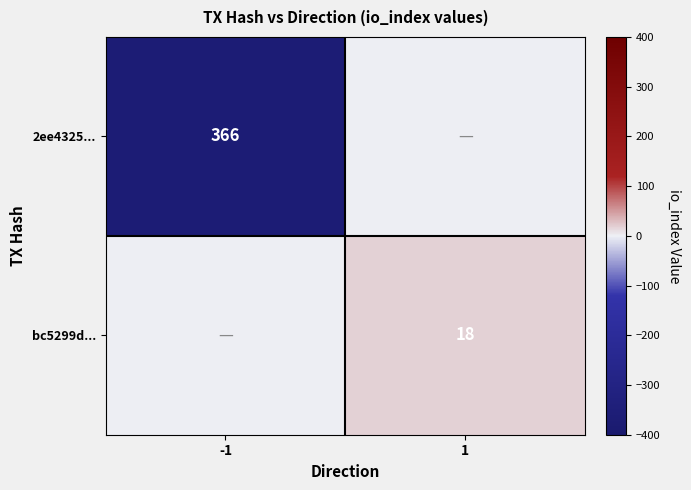

The value of bc5299d... at 1 is 27. True or false?

False